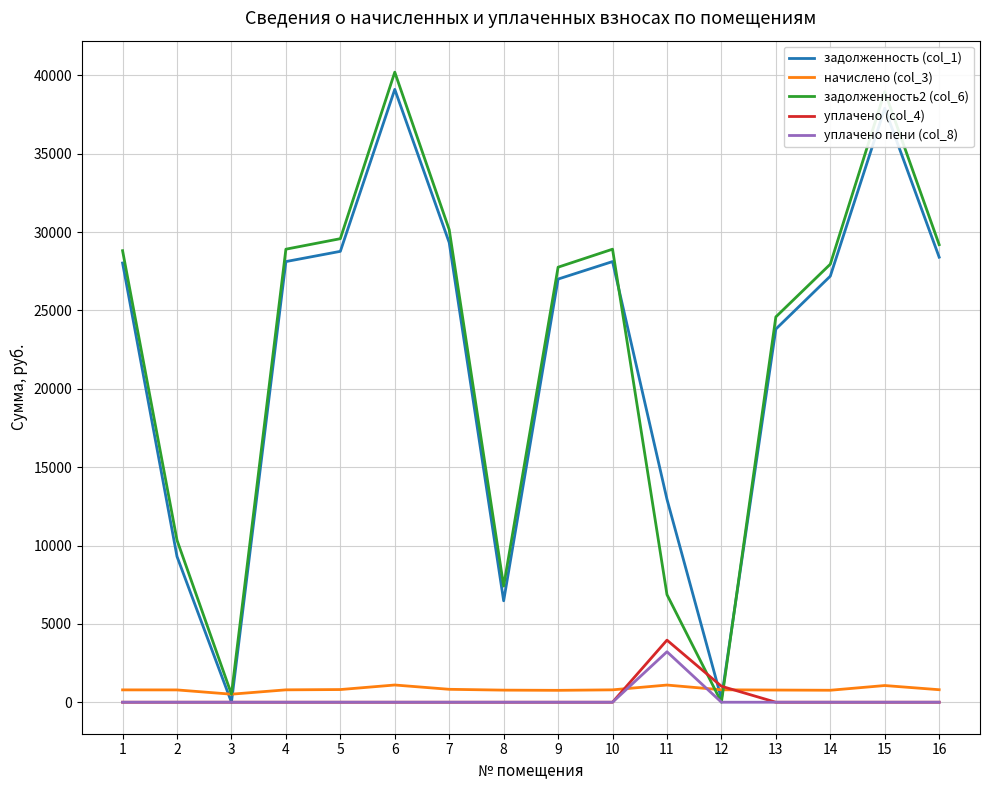

The value of уплачено (col_4) at 15 is 0.0. True or false?

True